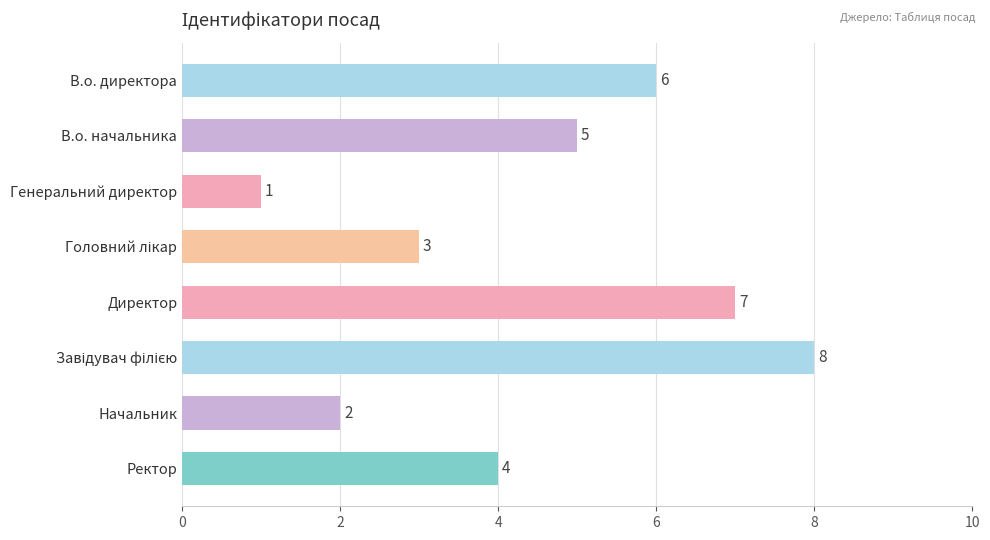

What is the value of the 6th bar from the top?

8